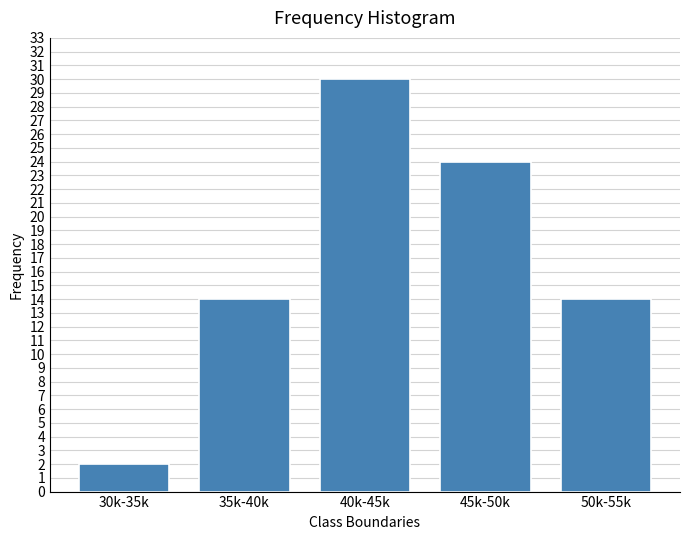

Reading left to right, transcribe all the data shown in this chart.

30k-35k=2	35k-40k=14	40k-45k=30	45k-50k=24	50k-55k=14